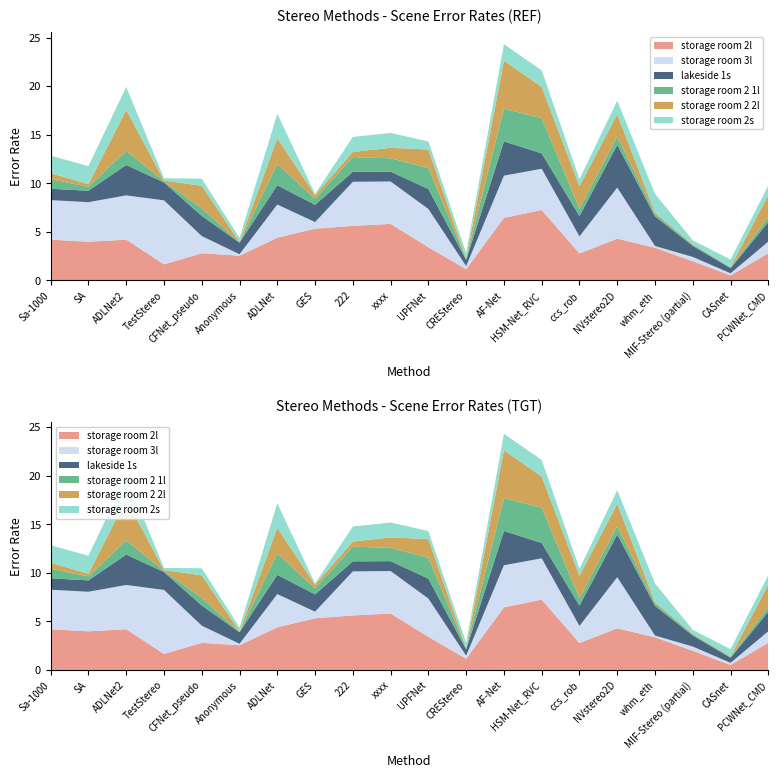

Reading left to right, transcribe all the data shown in this chart.

storage room 2l: 4.2	4.0	4.2	1.6	2.8	2.5	4.4	5.3	5.6	5.8	3.4	1.1	6.4	7.2	2.8	4.3	3.4	2.0	0.5	2.8
storage room 3l: 4.1	4.1	4.6	6.6	1.8	0.1	3.4	0.7	4.5	4.4	3.9	0.3	4.3	4.2	1.8	5.3	0.2	0.4	0.2	1.2
lakeside 1s: 1.2	1.2	3.1	1.8	2.1	1.2	2.0	1.8	1.0	1.0	2.0	0.6	3.5	1.6	2.1	4.4	3.0	1.1	0.5	2.0
storage room 2 1l: 1.0	0.4	1.4	0.1	0.8	0.0	2.2	0.6	1.5	1.4	2.1	0.1	3.4	3.6	0.8	0.8	0.3	0.1	0.1	0.5
storage room 2 2l: 0.6	0.3	4.2	0.1	2.3	0.1	2.7	0.4	0.5	1.1	1.9	0.0	5.0	3.2	2.3	2.3	0.1	0.1	0.0	2.3
storage room 2s: 1.8	1.9	2.4	0.2	0.7	0.4	2.5	0.1	1.6	1.5	0.8	0.6	1.7	1.7	0.7	1.4	1.9	0.4	0.8	1.0